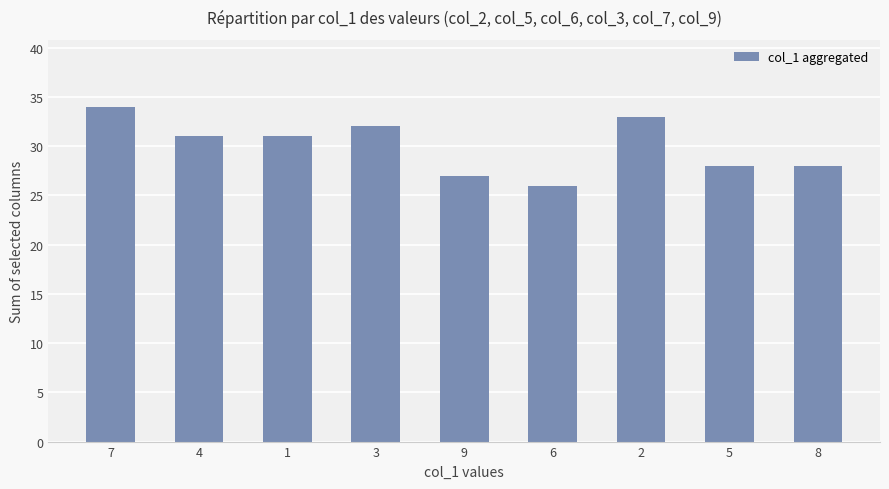

How many data points are less than 31?

4